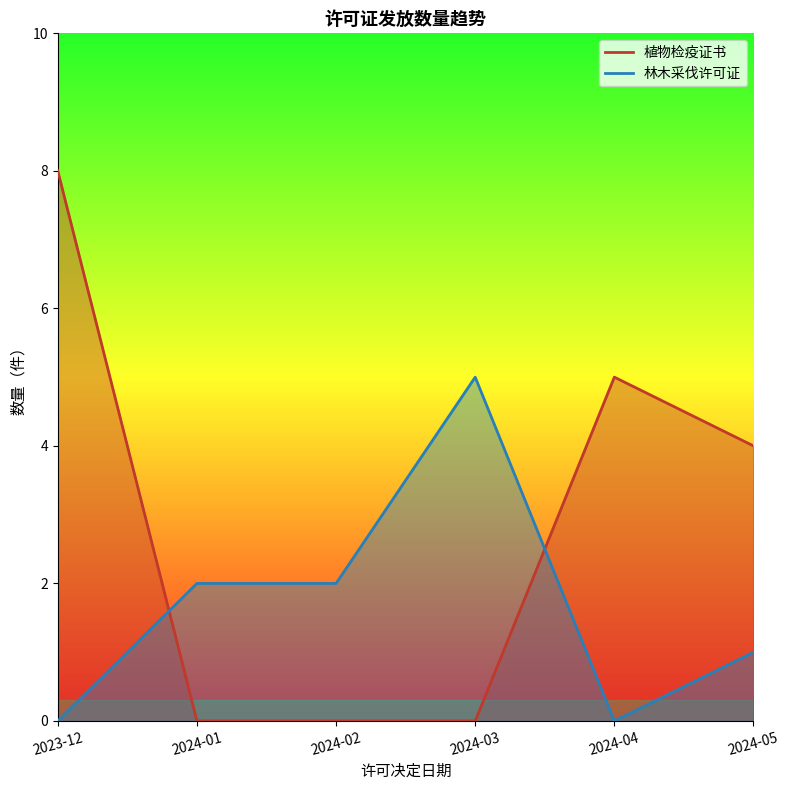

What is the difference between the second highest and minimum values in the 植物检疫证书 series?

5